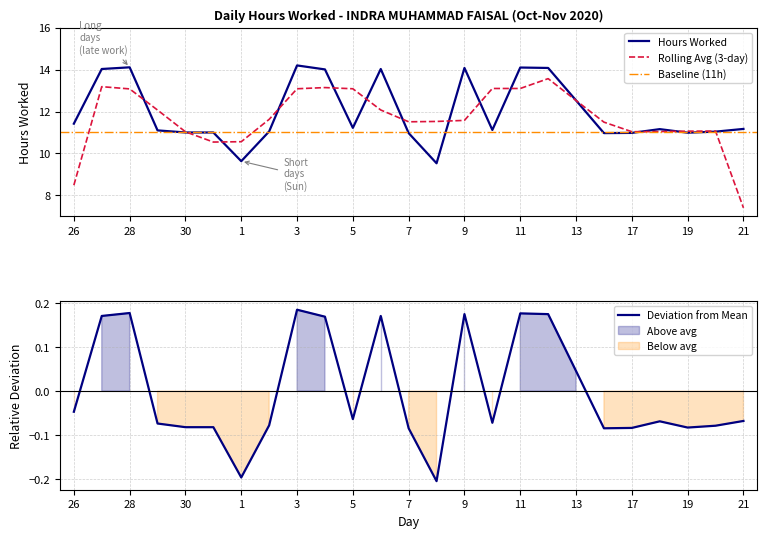

Where is the data nearest to the value 11?

30